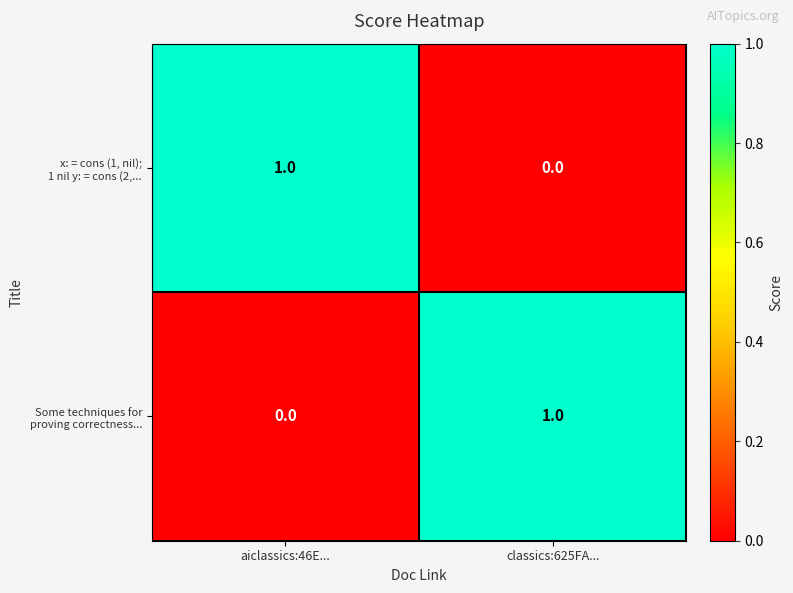

What is the difference between the highest and lowest values at classics:625FA...?

1